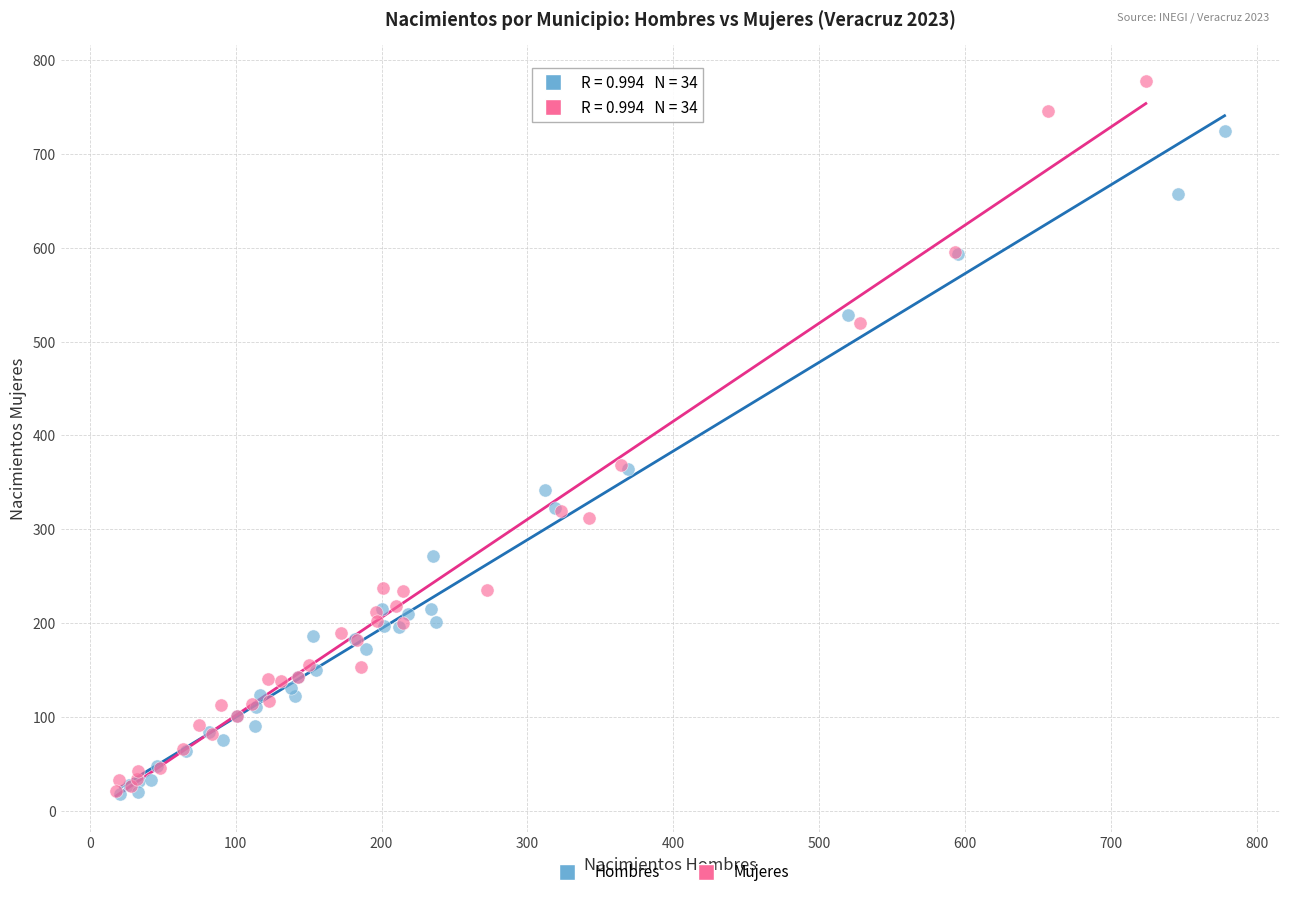

Which series has the widest spread of Y values?

Mujeres